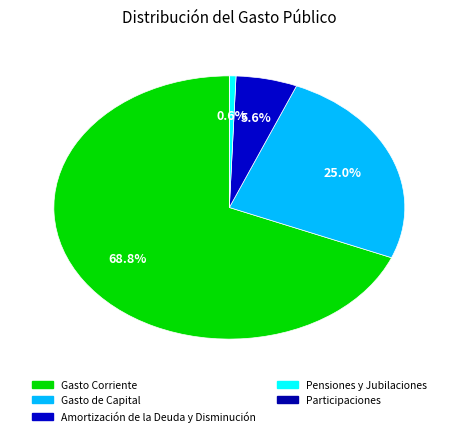

How many segments does this pie chart have?

5